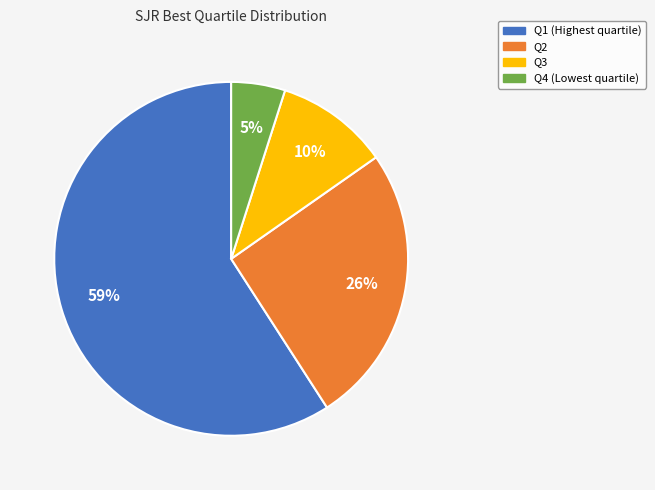

True or false: Q2 accounts for 19% of the total.

False